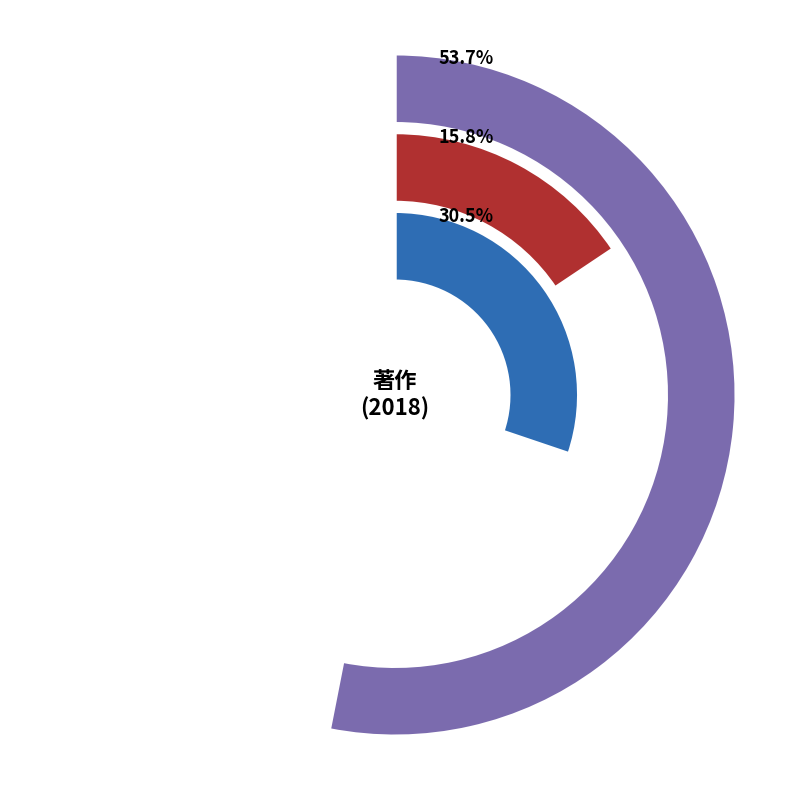

Does any single category account for the majority?

Yes